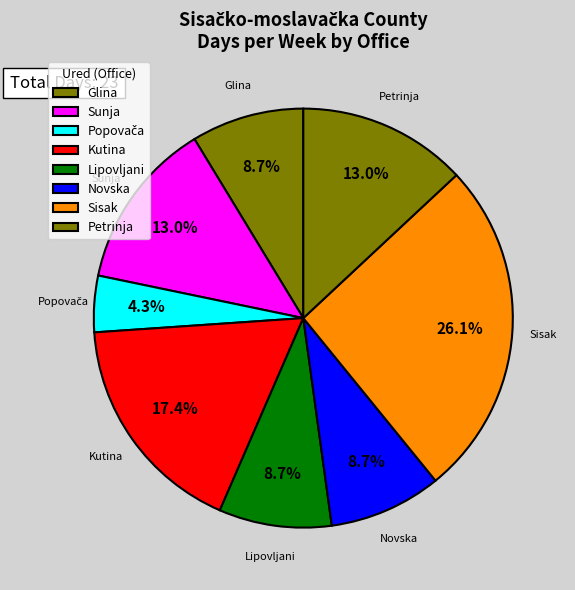

Is the sum of Lipovljani and Novska greater than half?

No